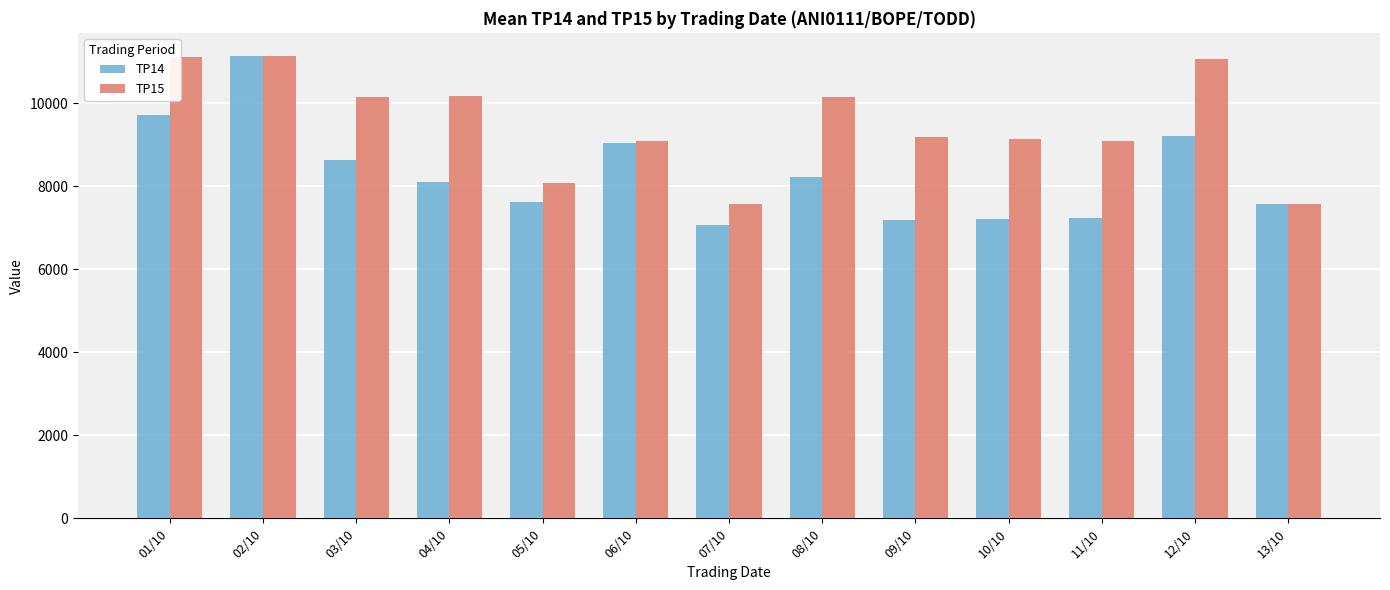

The TP15 series shows 11061 at 12/10. True or false?

True